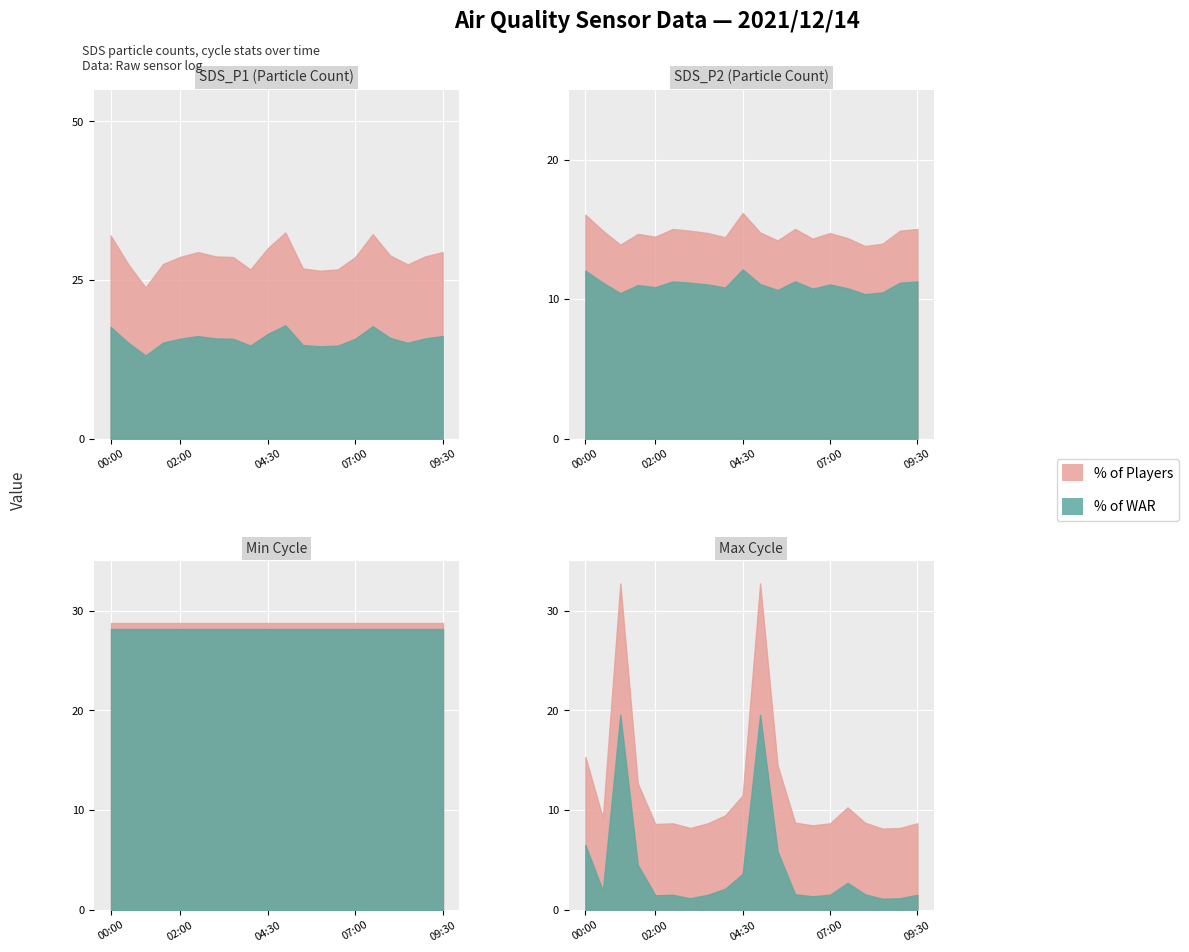

At which category does SDS_P1 reach its first local valley?

01:00